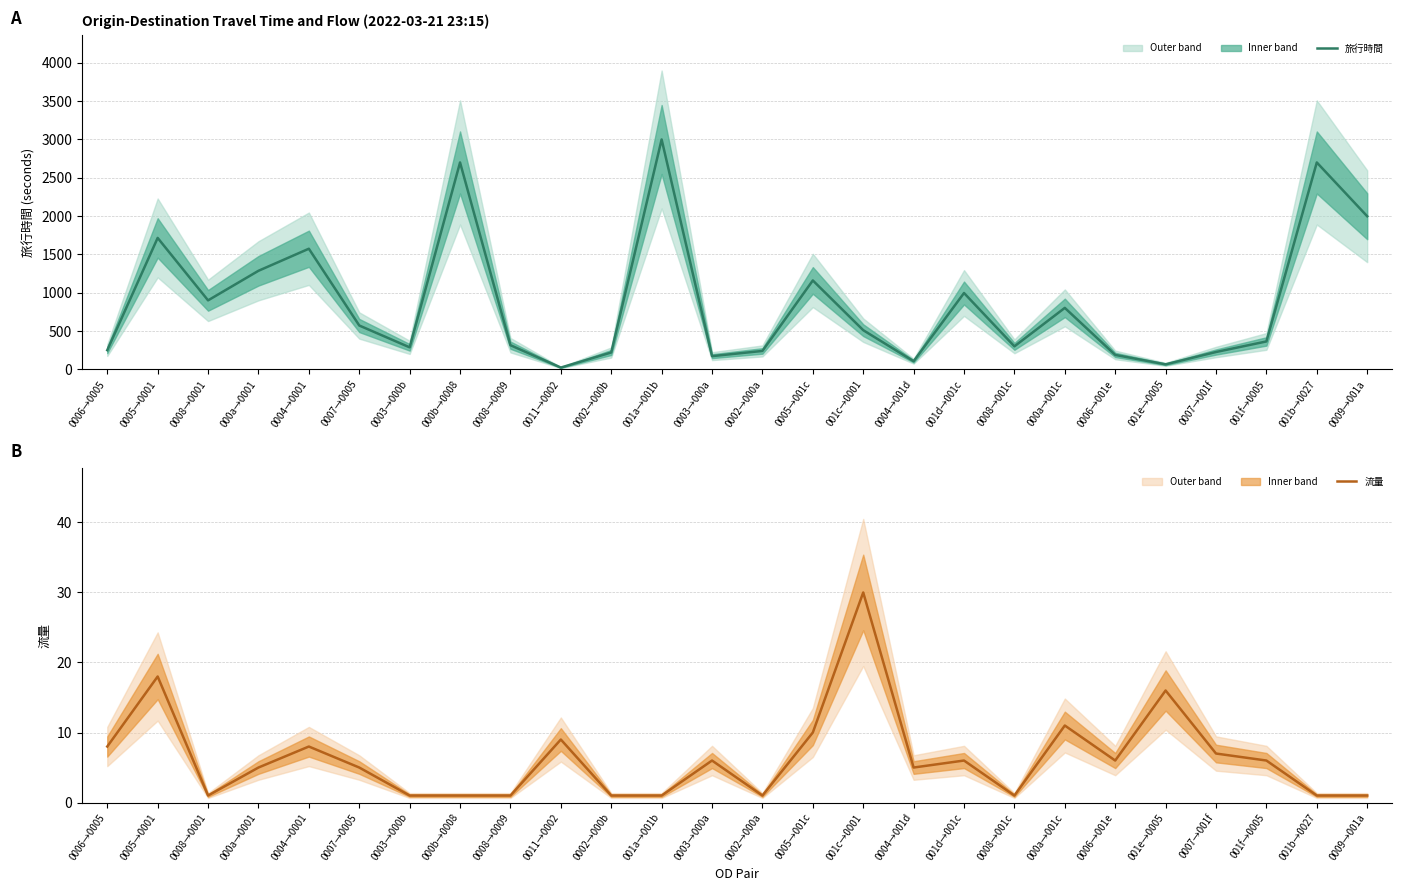

At which category does 旅行時間 reach its first local valley?

0008→0001